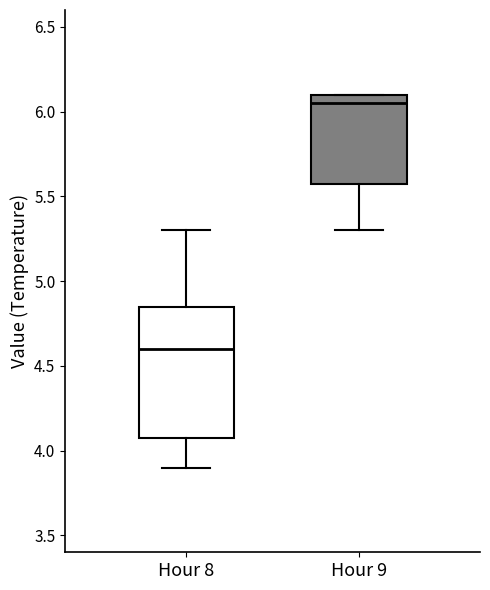

Where does the upper whisker of the box for Hour 8 end on the y-axis? The values are not printed on the chart, so give them approximately, as read against the axis.

5.30